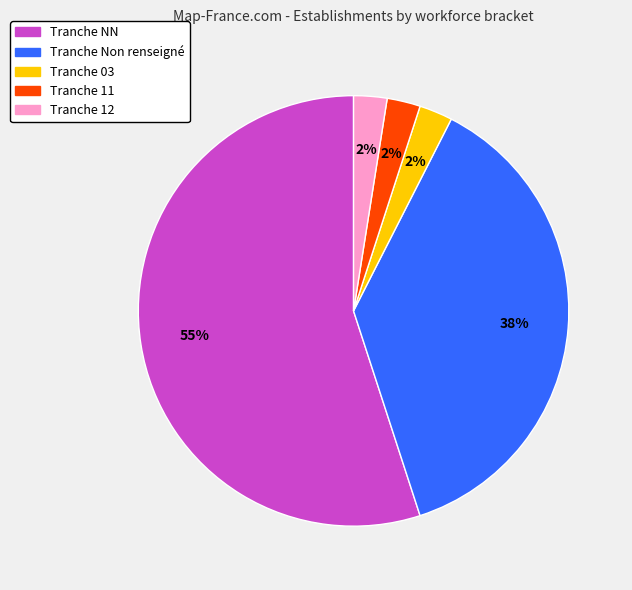

Count the number of slices in the pie.

5